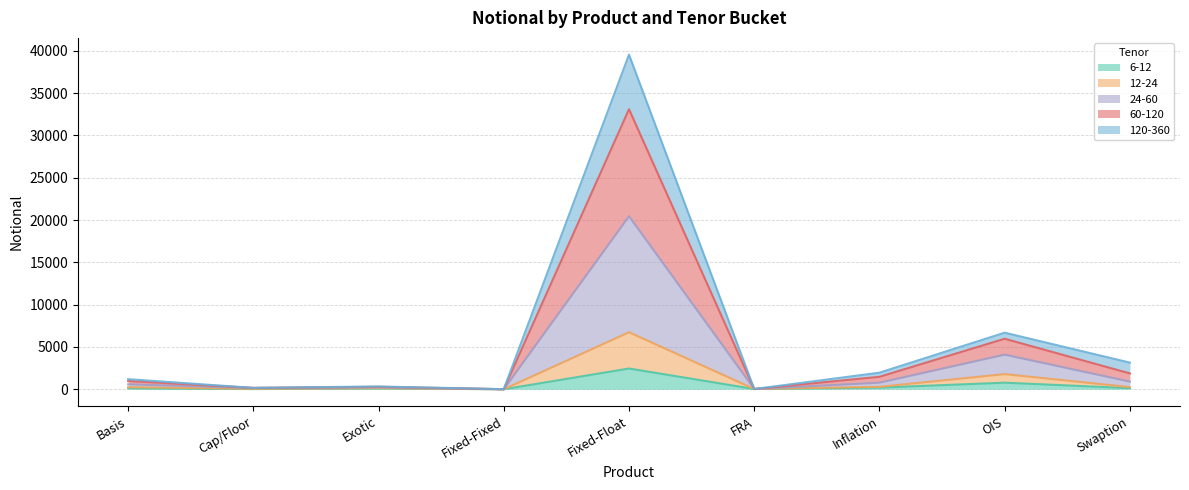

At which category is the sum across all series the highest?

Fixed-Float